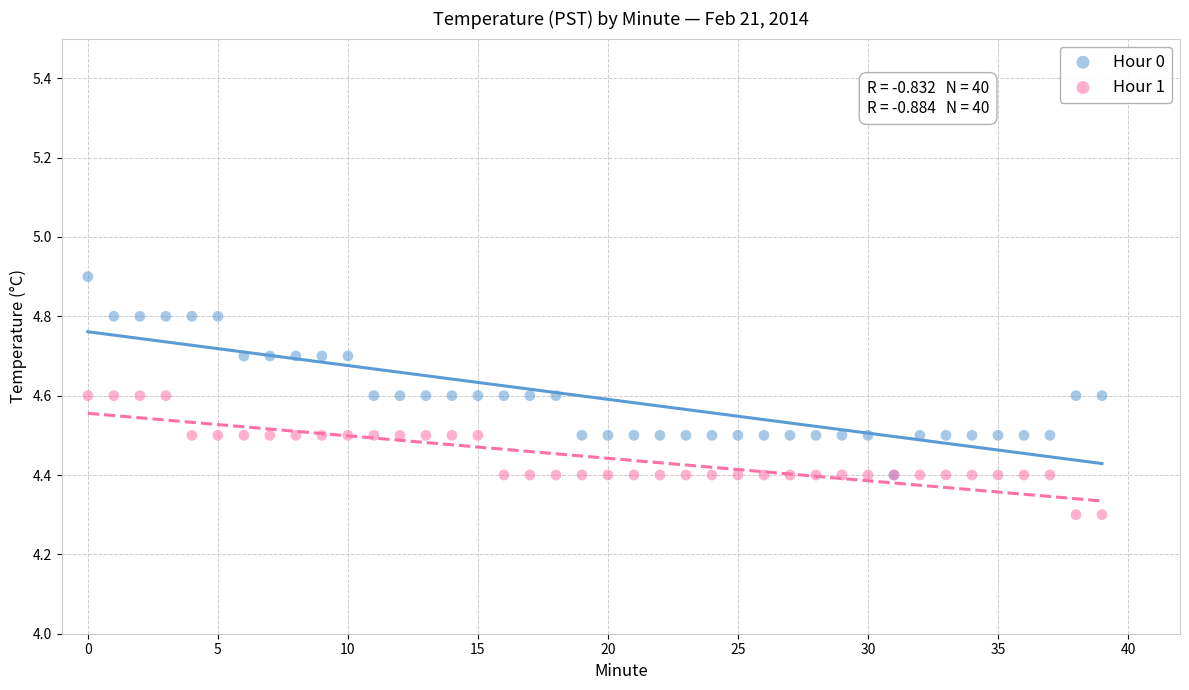

Which series has the widest spread of Y values?

Hour 0